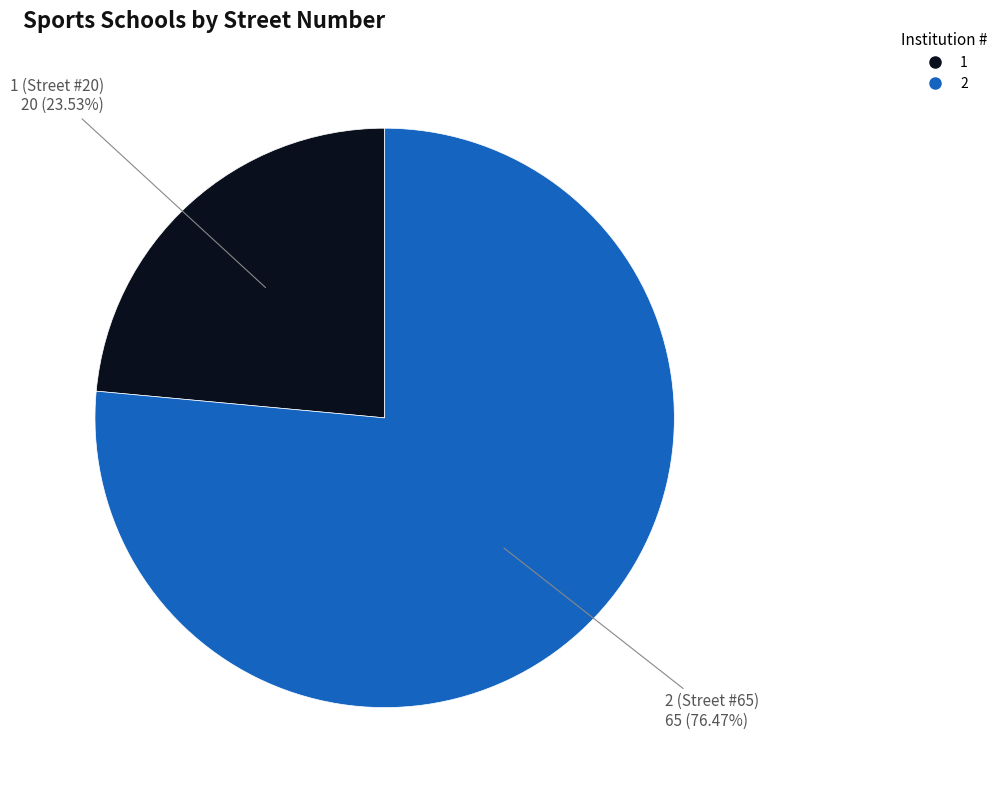

Which category has the smallest portion of the pie?

1